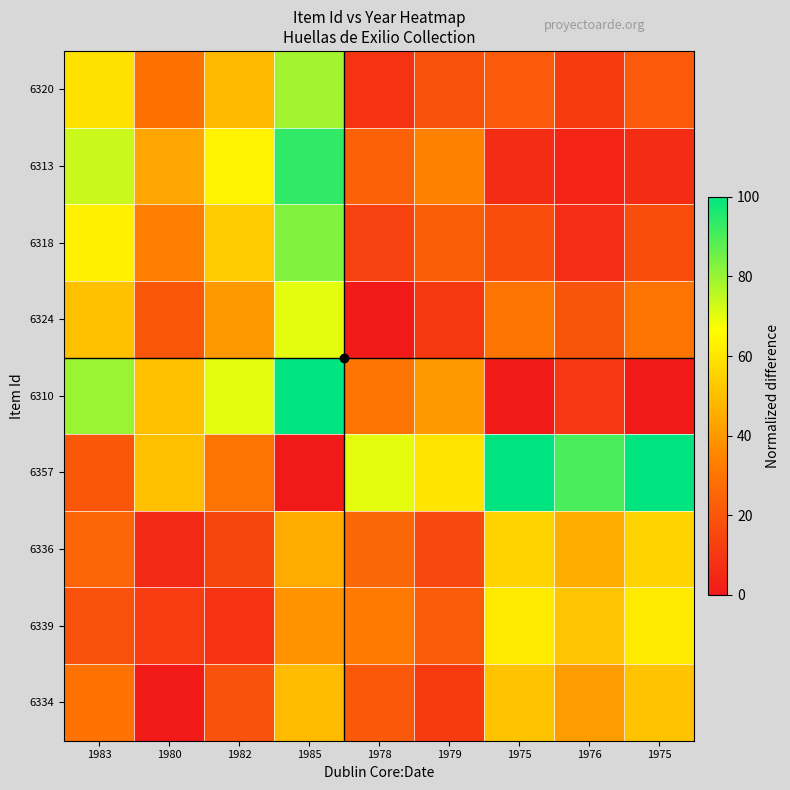

At how many categories does at least one series exceed 6?

9